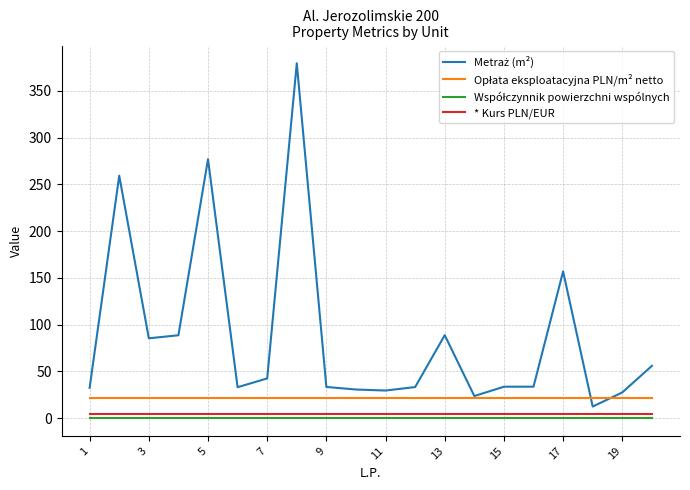

What is the greatest value displayed?

379.5